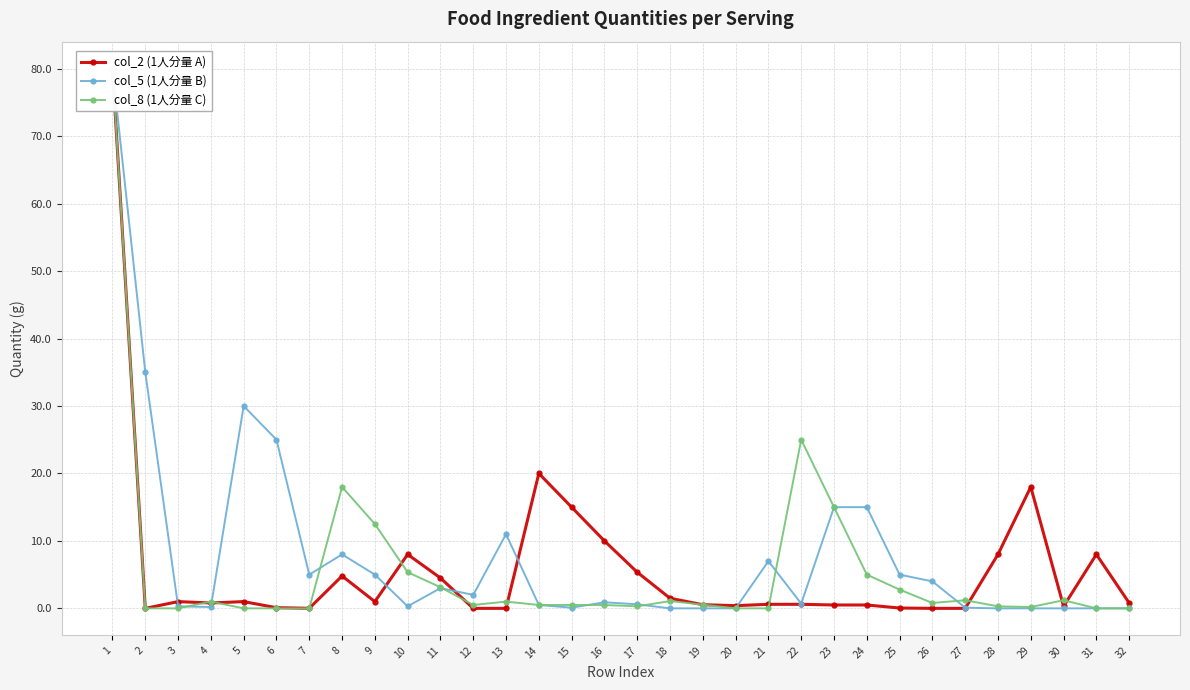

What is the difference between the maximum and second lowest values in the col_8 (1人分量 C) series?

80.0